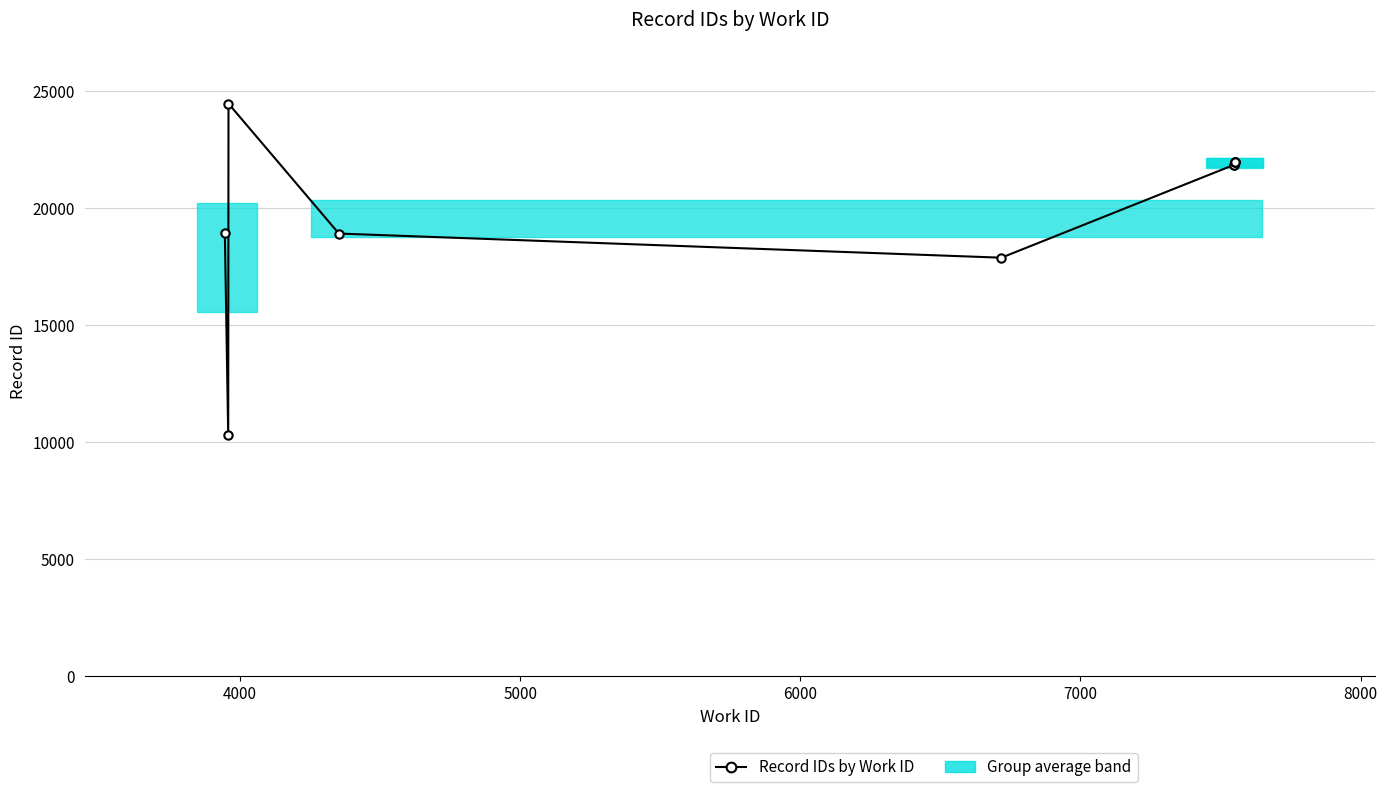

Is this an area chart (filled region under the line)?

No